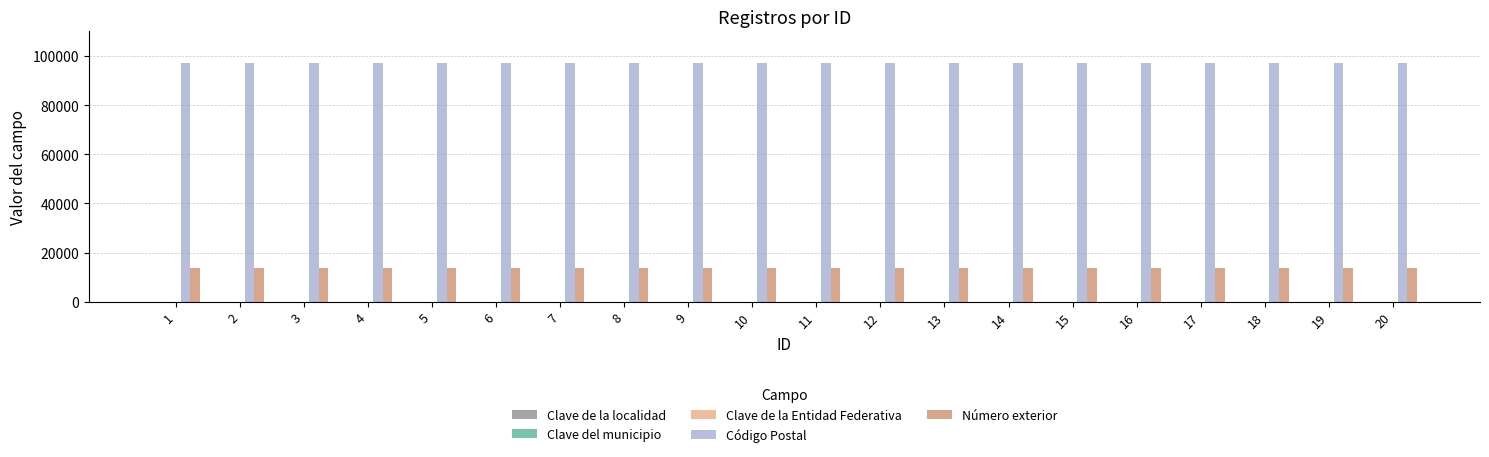

What is the greatest value displayed?

97203